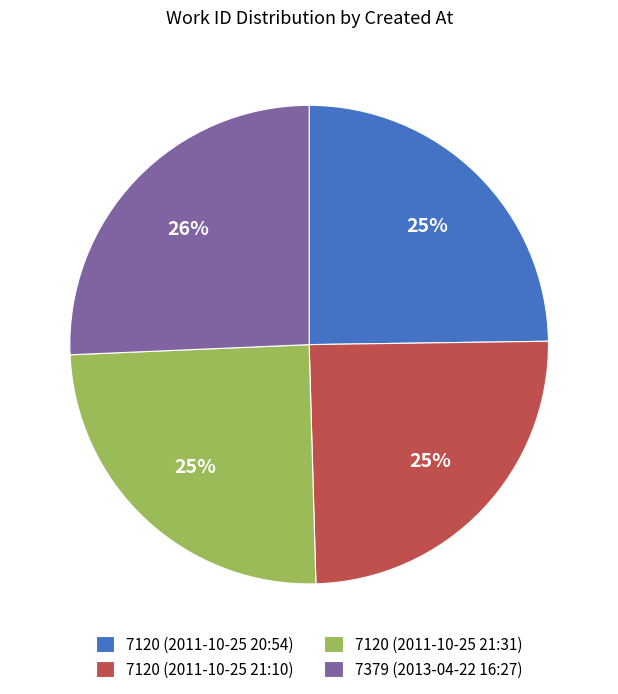

Count the number of slices in the pie.

4